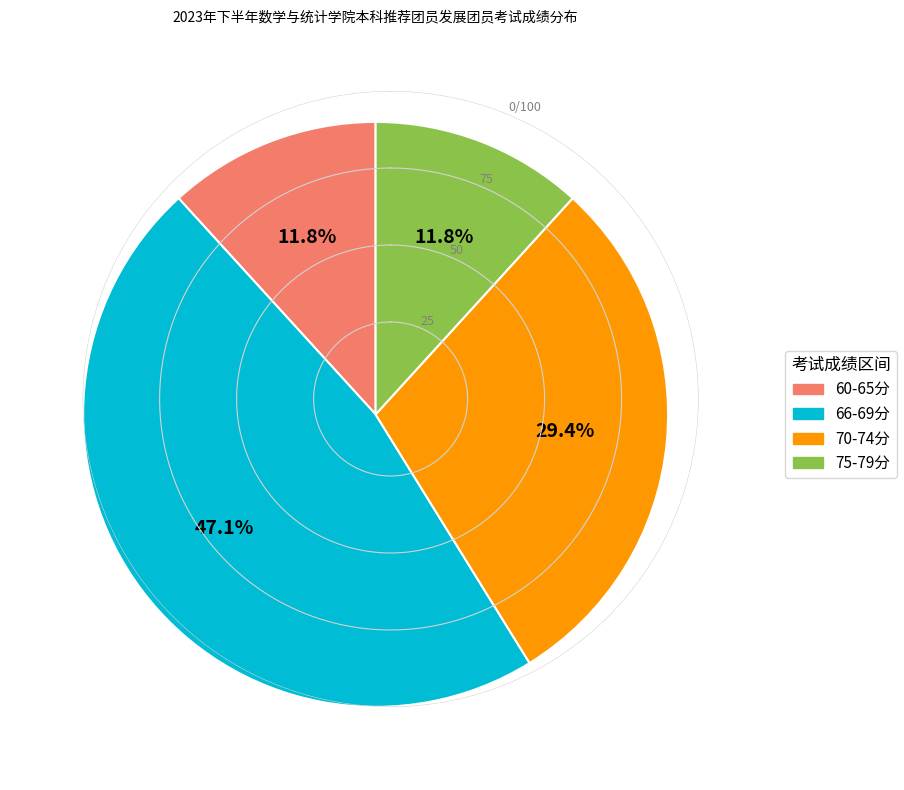

Is there a majority slice in this chart?

No